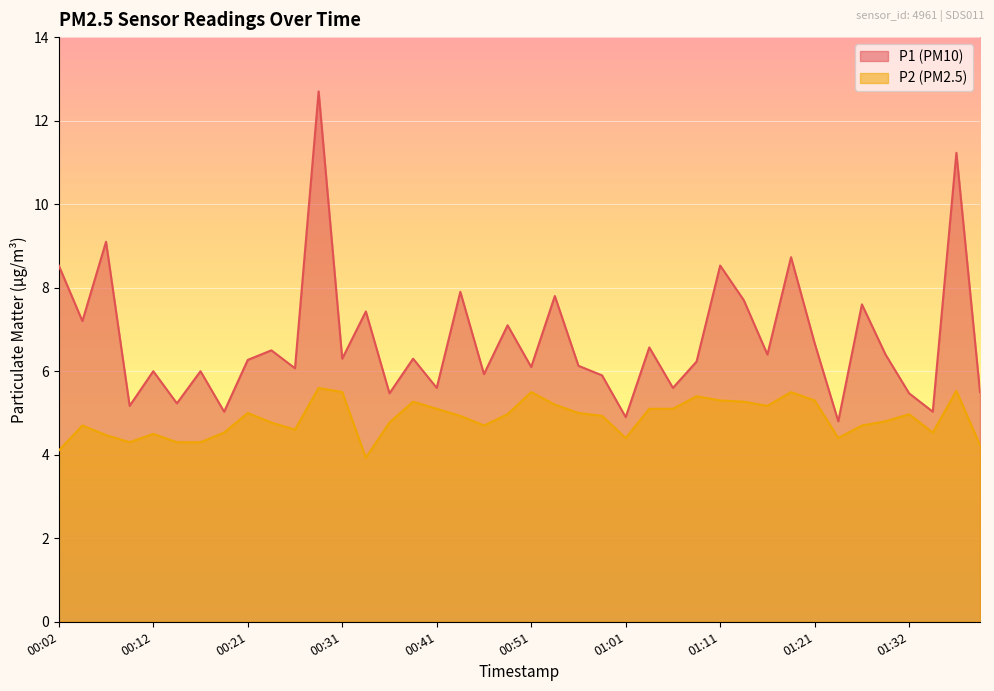

In P2, how many points are higher than both neighbors (excluding endpoints)?

10